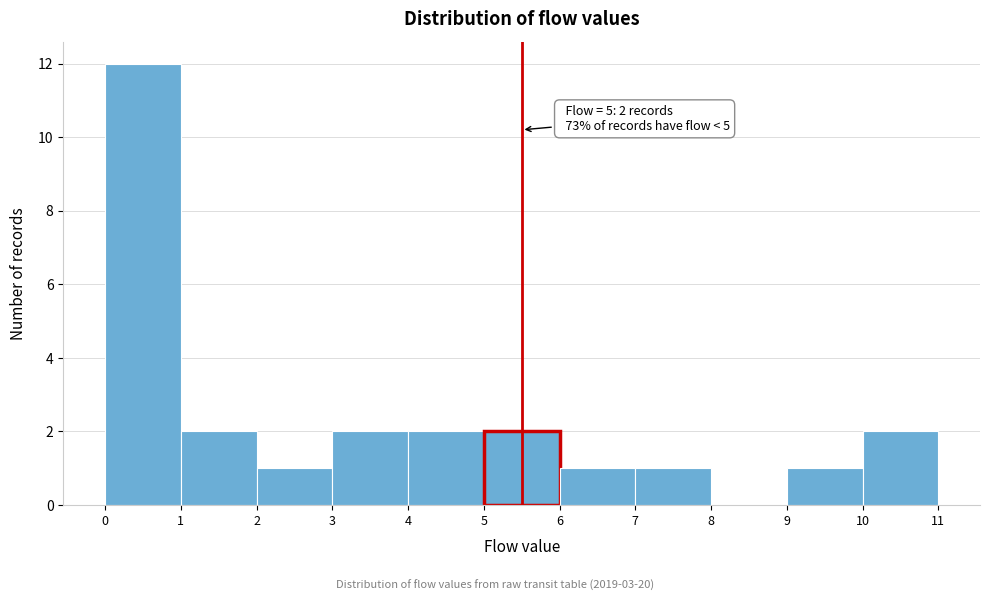

Over which range of the x-axis is the bar tallest?

0 to 1